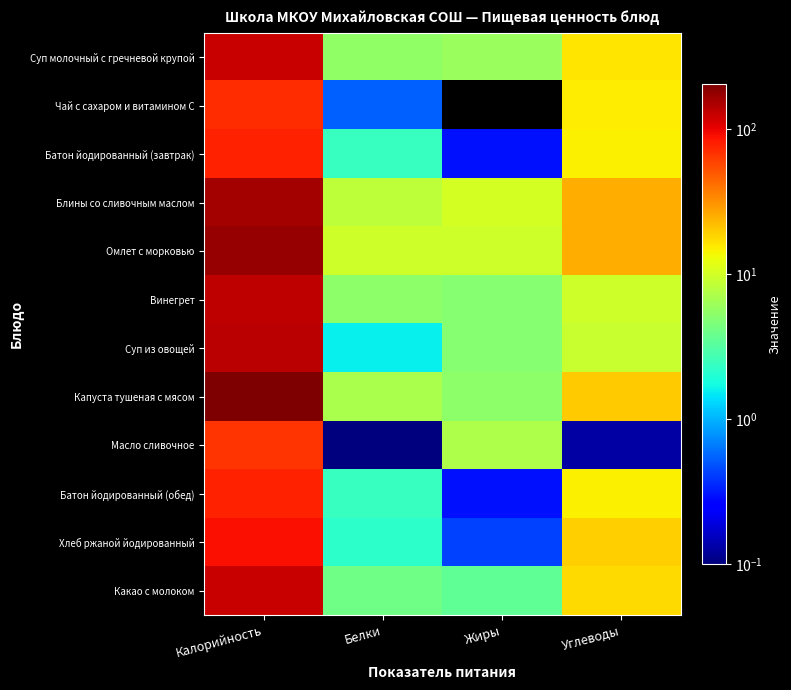

At Жиры, list the series in order from largest to smallest.

Блины со сливочным маслом, Омлет с морковью, Масло сливочное, Суп молочный с гречневой крупой, Капуста тушеная с мясом, Винегрет, Суп из овощей, Какао с молоком, Хлеб ржаной йодированный, Батон йодированный (завтрак), Батон йодированный (обед), Чай с сахаром и витамином С